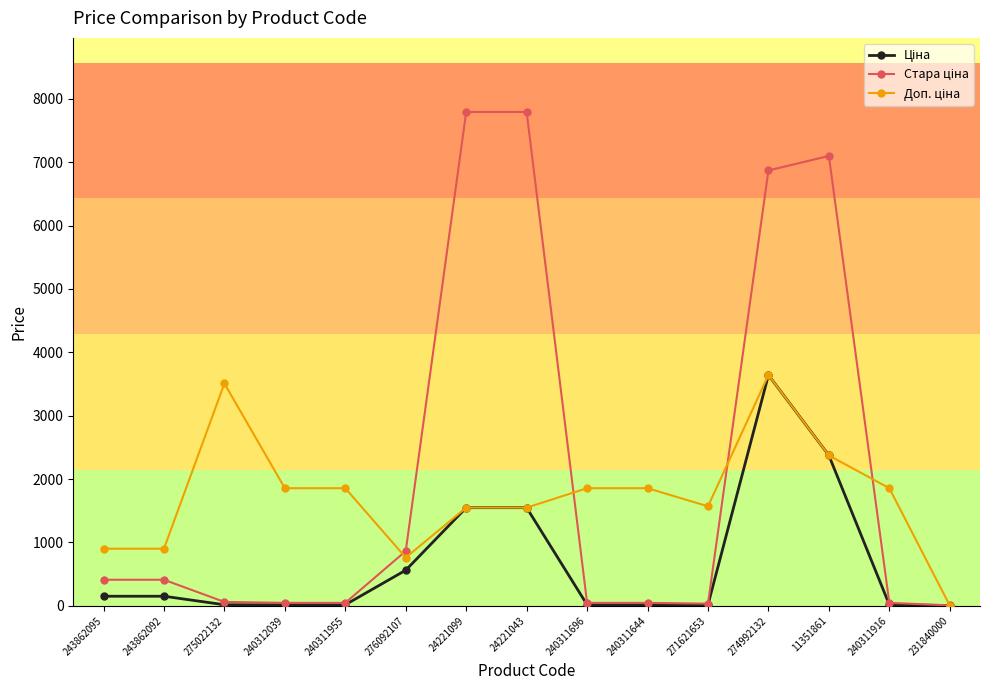

What is the label of the 14th point from the left?

240311916